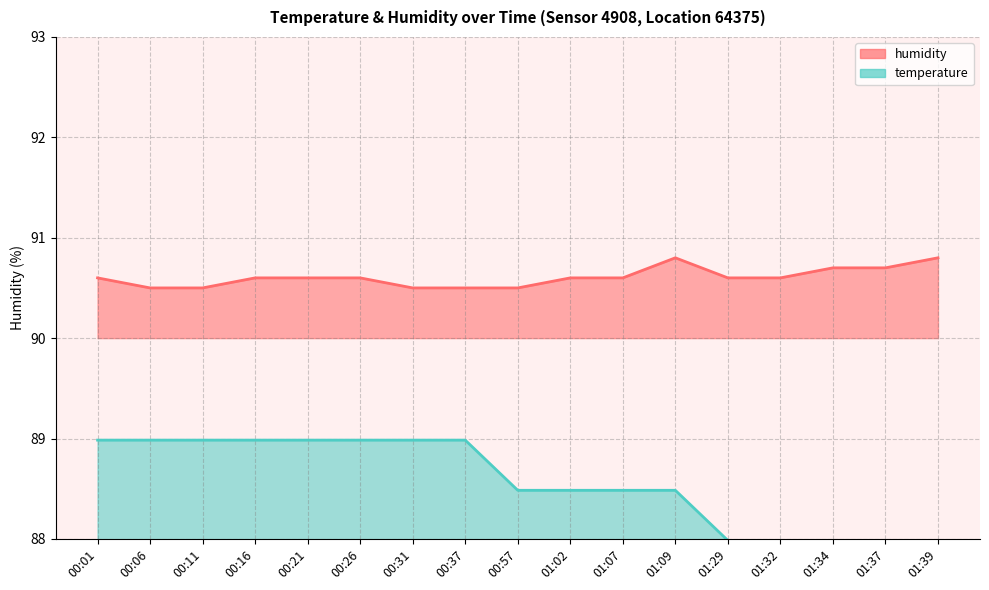

List the labels in order of humidity value, largest first.

01:09, 01:39, 01:34, 01:37, 00:01, 00:16, 00:21, 00:26, 01:02, 01:07, 01:29, 01:32, 00:06, 00:11, 00:31, 00:37, 00:57